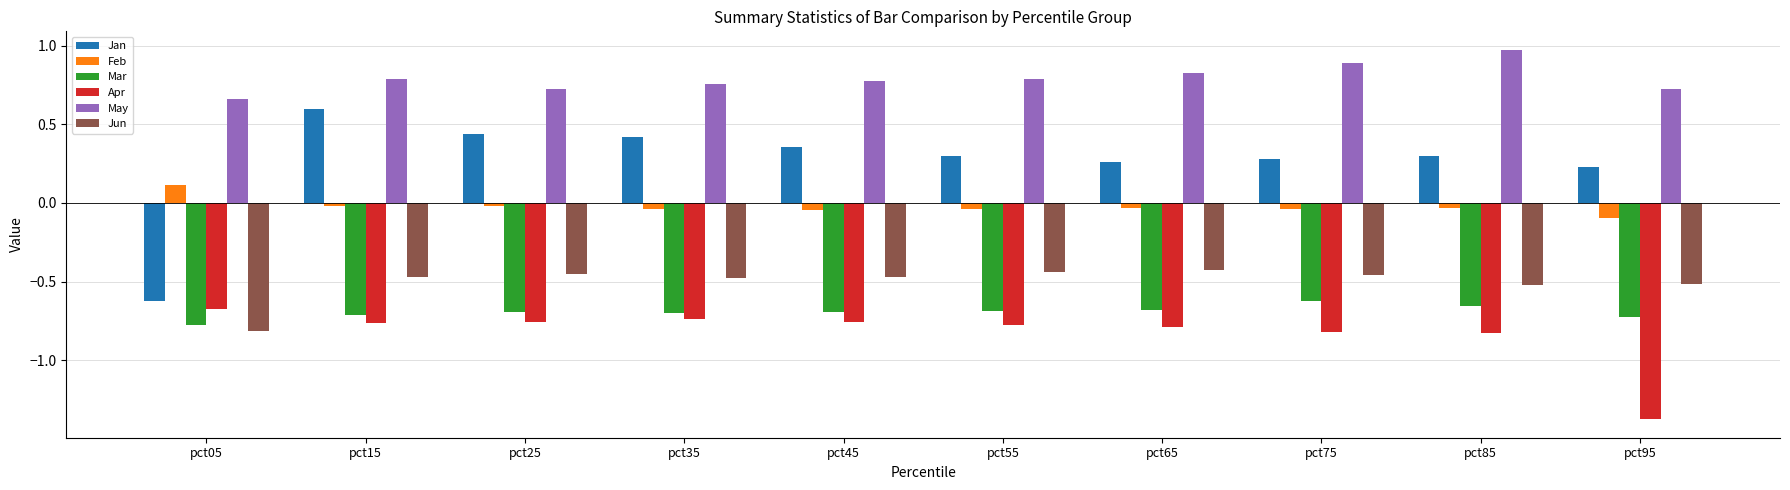

How many Jan values are between 0 and 1?

9